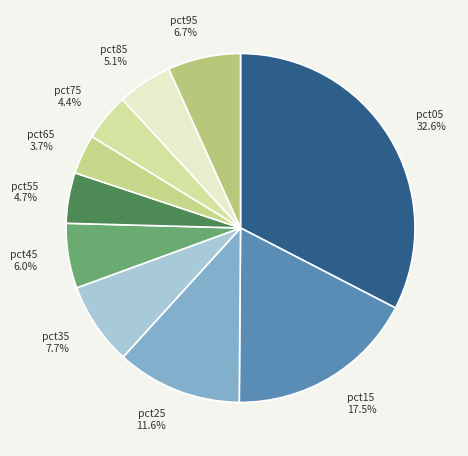

Does pct95 account for over 50% of the chart?

No